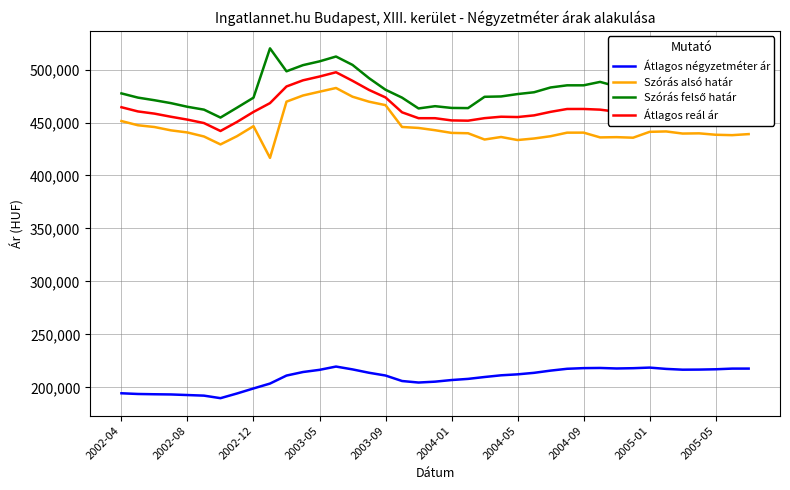

True or false: Átlagos reál ár and Átlagos négyzetméter ár cross at least once.

False